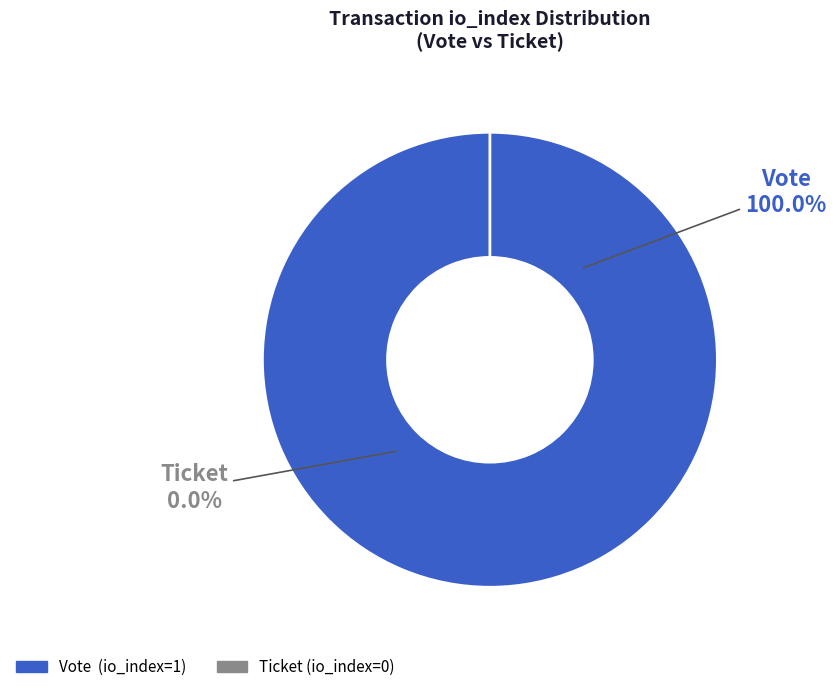

To the nearest percent, what is the average slice percentage?

50%